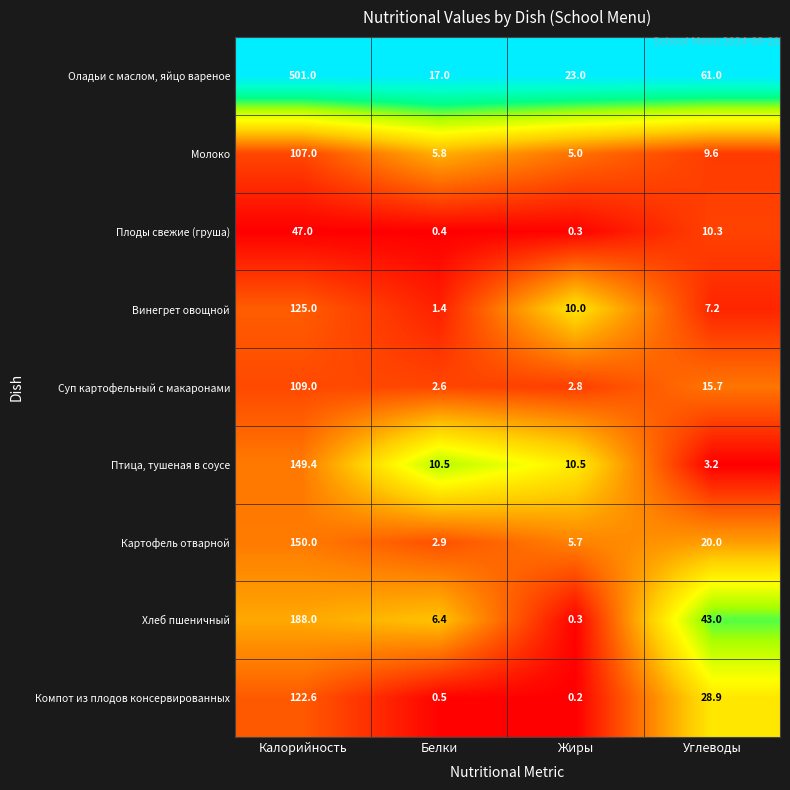

True or false: Оладьи с маслом, яйцо вареное has a value of 886.5 at Калорийность.

False